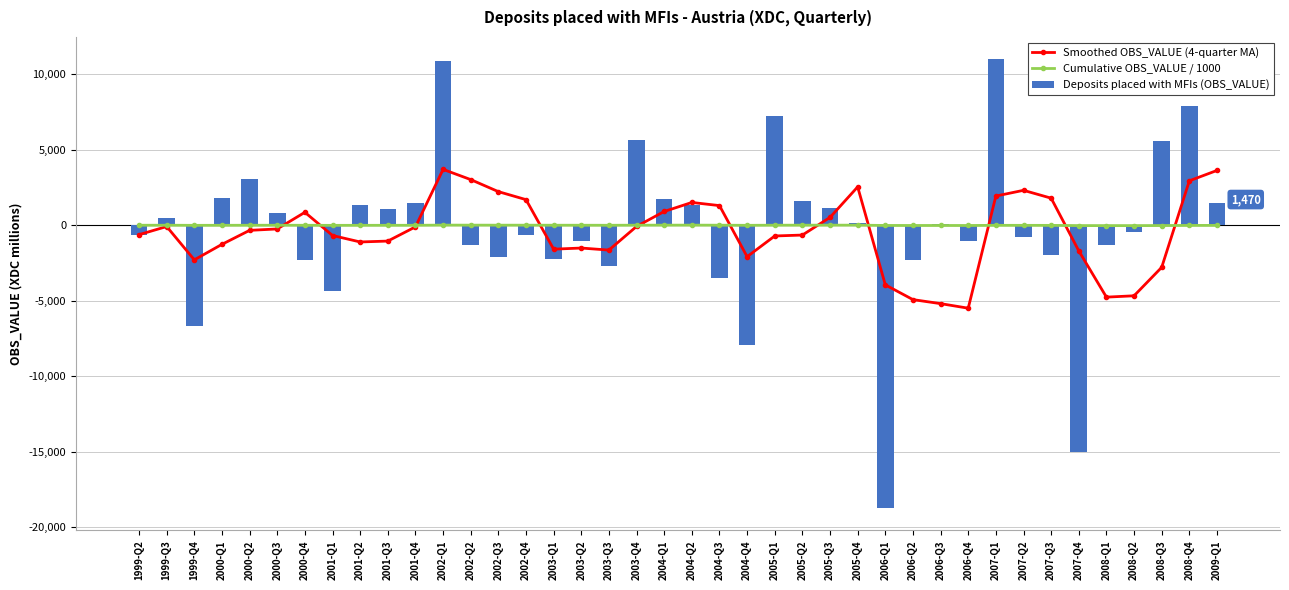

What is the value of the Cumulative OBS_VALUE / 1000 bar at the 8th from the left?

-7.8